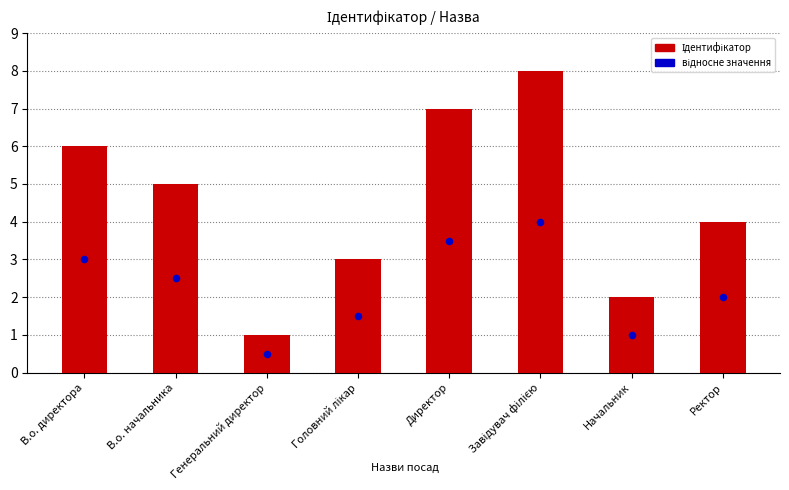

What is the total value across all series at Завідувач філією?

12.0